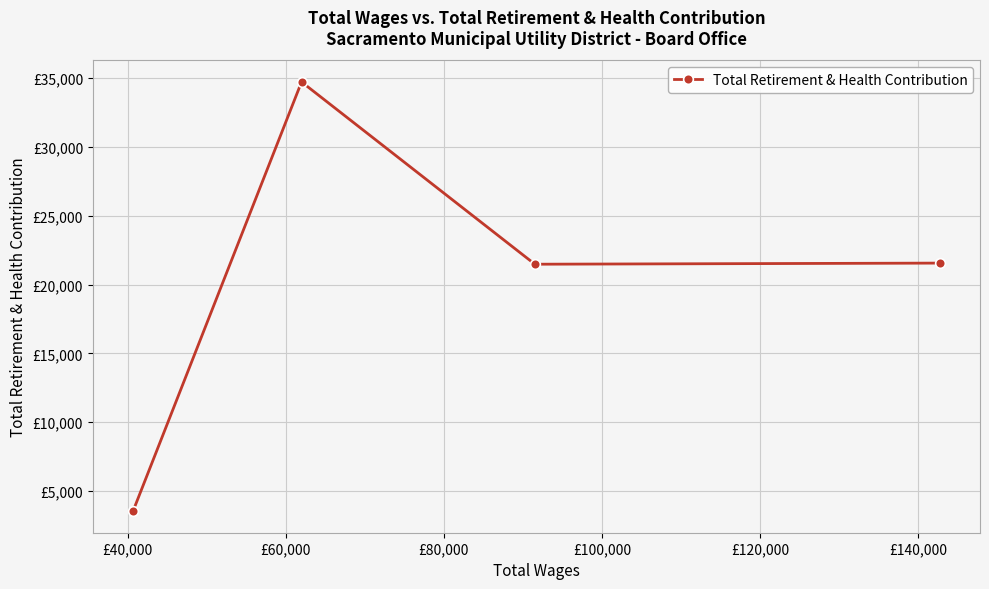

The value at £80,000 is 1285. True or false?

False